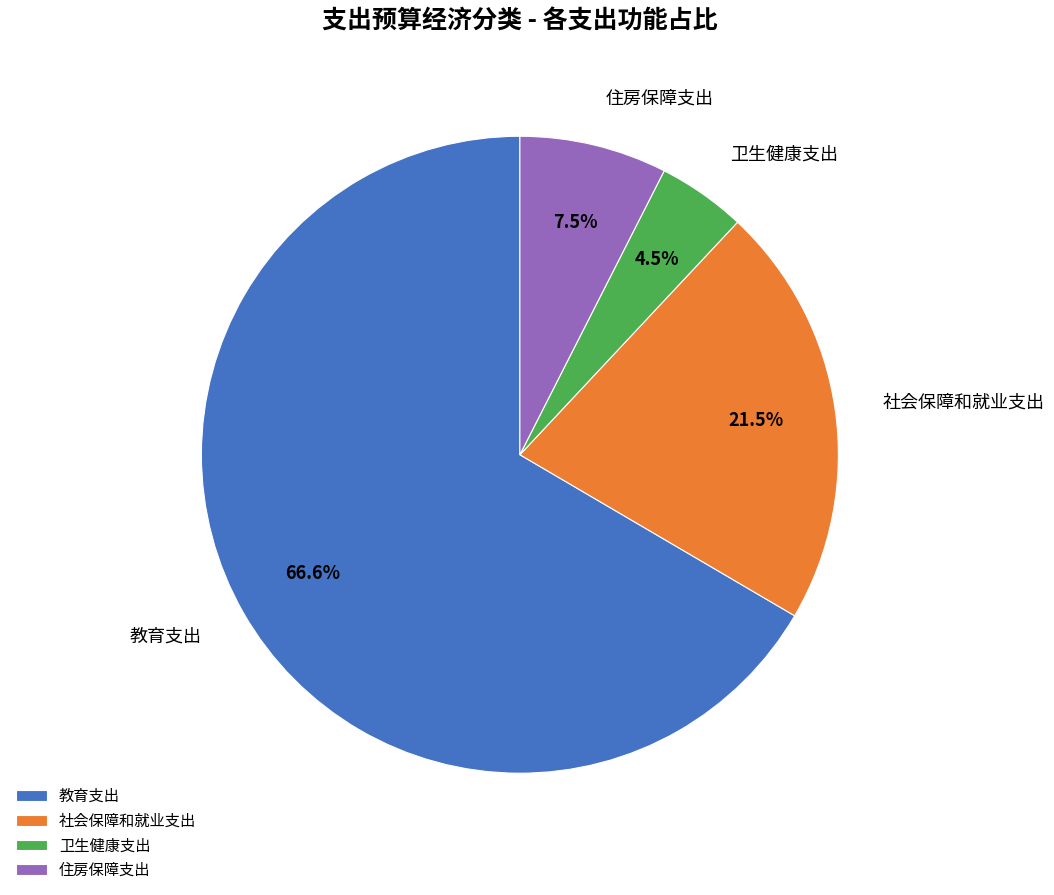

What percentage is NOT represented by 社会保障和就业支出?

78.5%